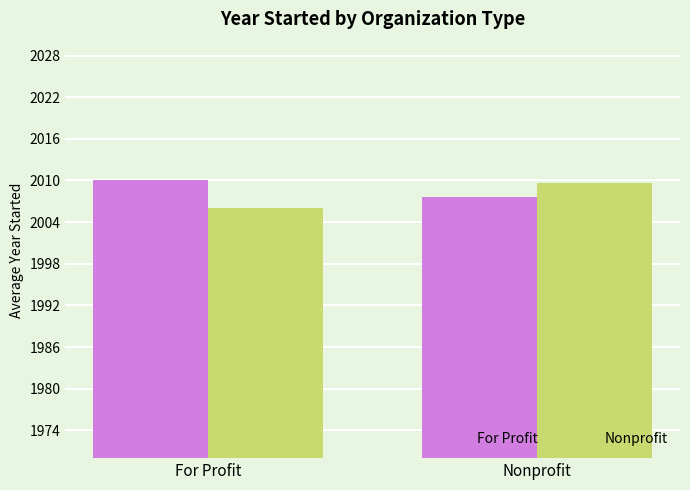

What is the value of the For Profit bar at the 1st from the left?

2010.1